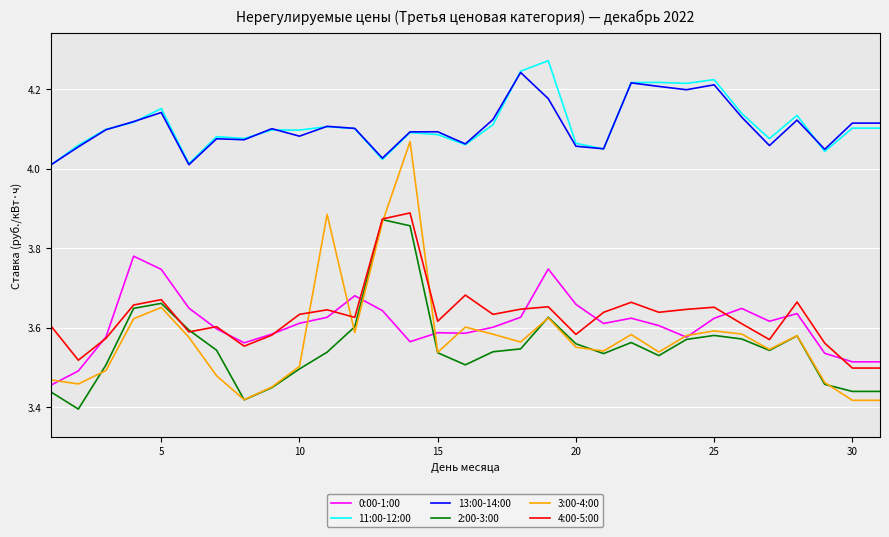

True or false: 13:00-14:00 and 3:00-4:00 cross at least once.

False